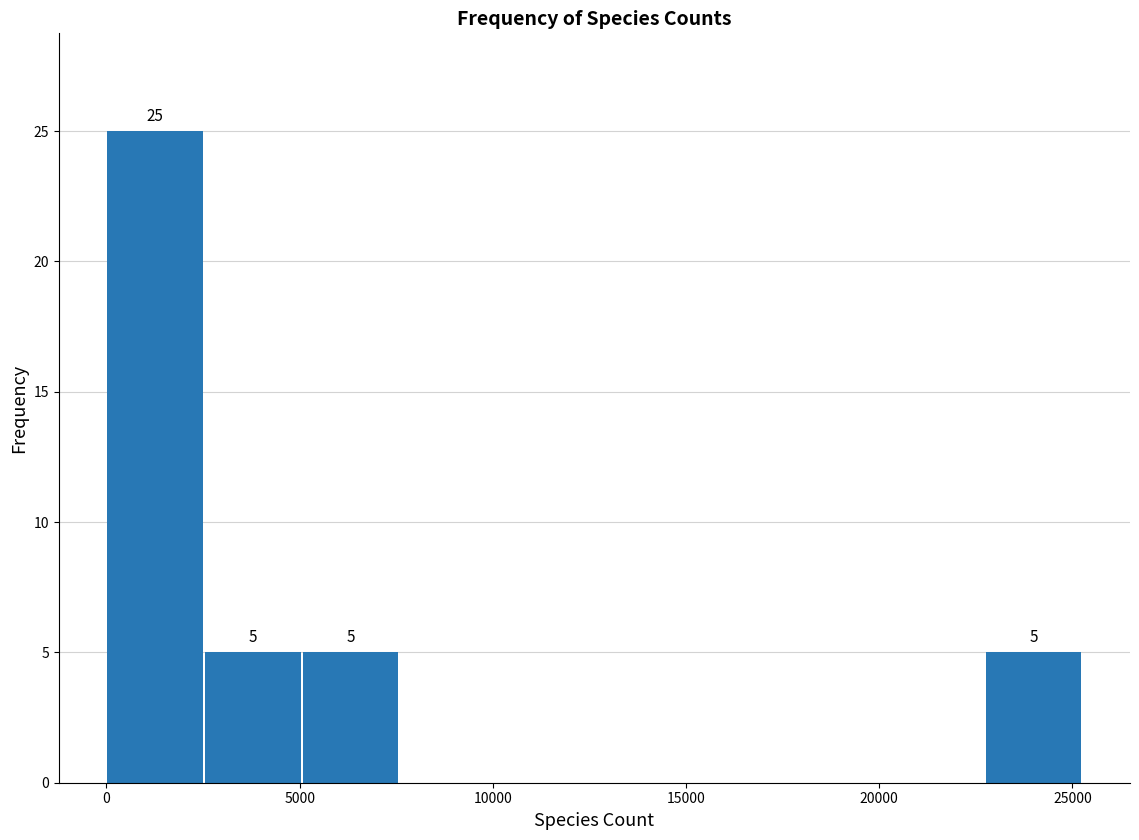

Which range on the x-axis has the tallest bar?

0 to 2500